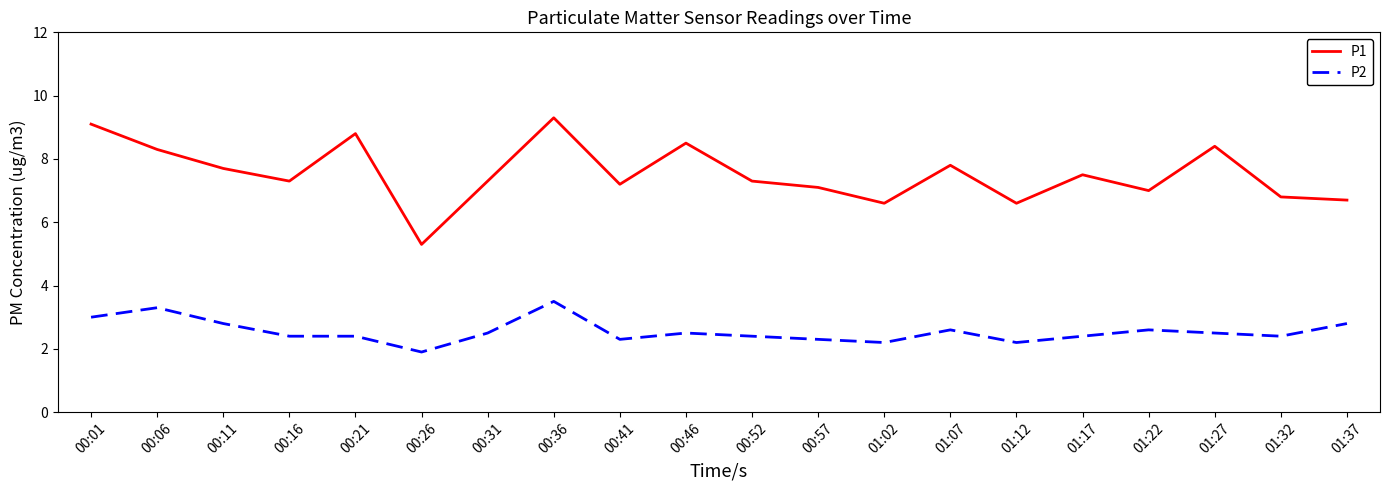

What is the difference between the maximum and minimum values in the P2 series?

1.6